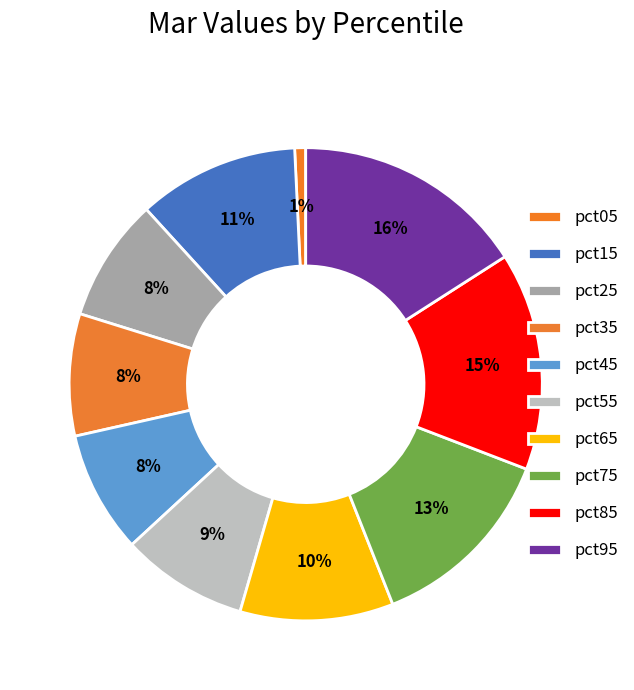

Count the number of slices in the pie.

10